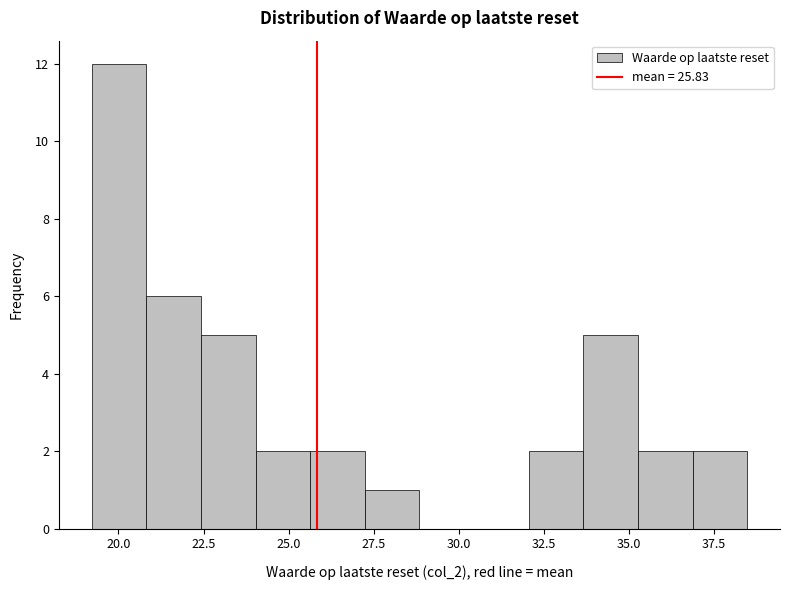

Around what value on the x-axis is the tallest bar? Give the approximate position of its centre, as read against the axis.

20.0